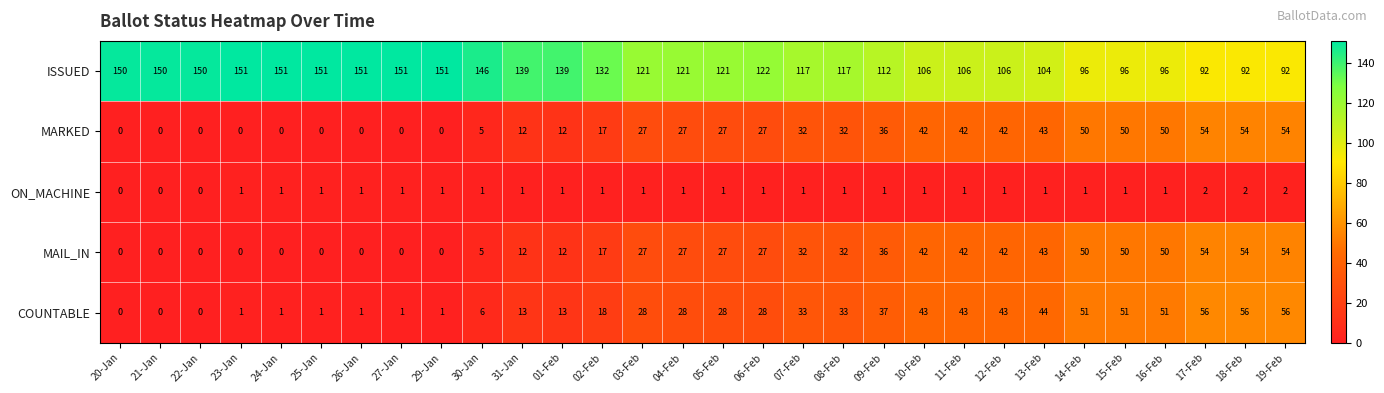

How many series are shown in this chart?

5